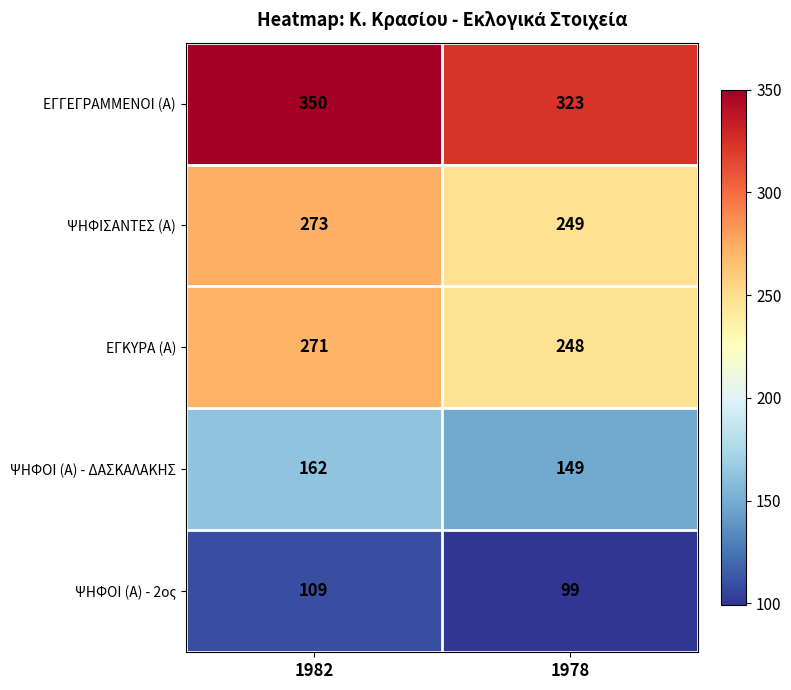

What is the minimum value for ΨΗΦΟΙ (Α) - 2ος?

99